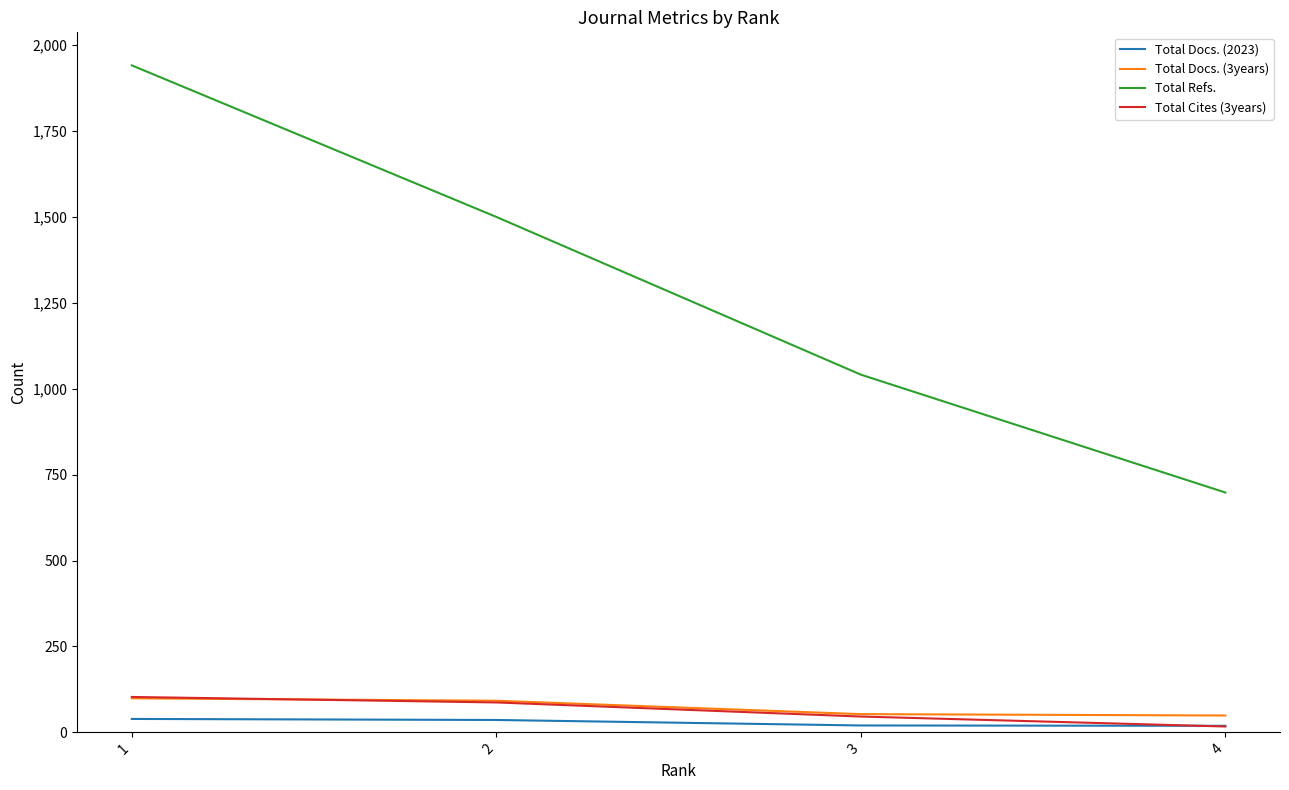

Which series changed the most between 2 and 3?

Total Refs.